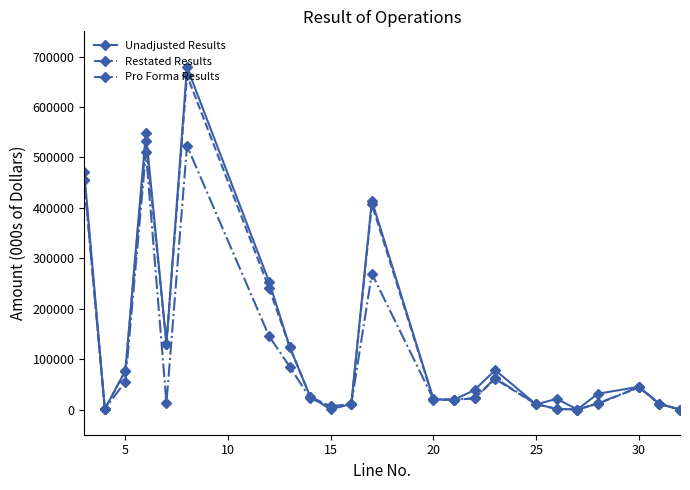

Which series has the widest spread of values?

Unadjusted Results